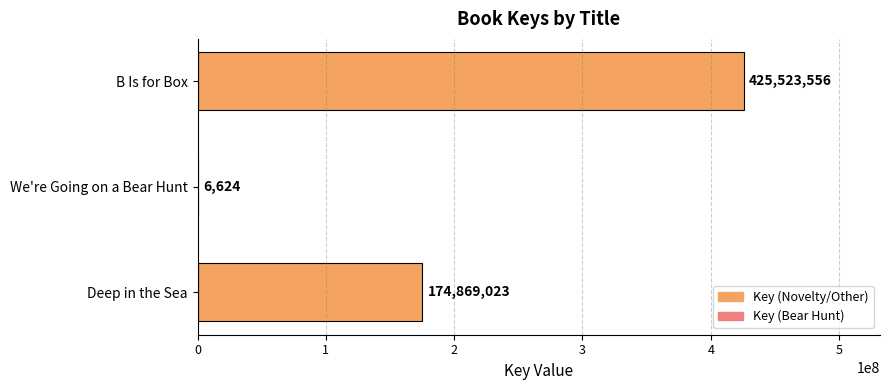

What is the maximum value shown in the chart?

425523556